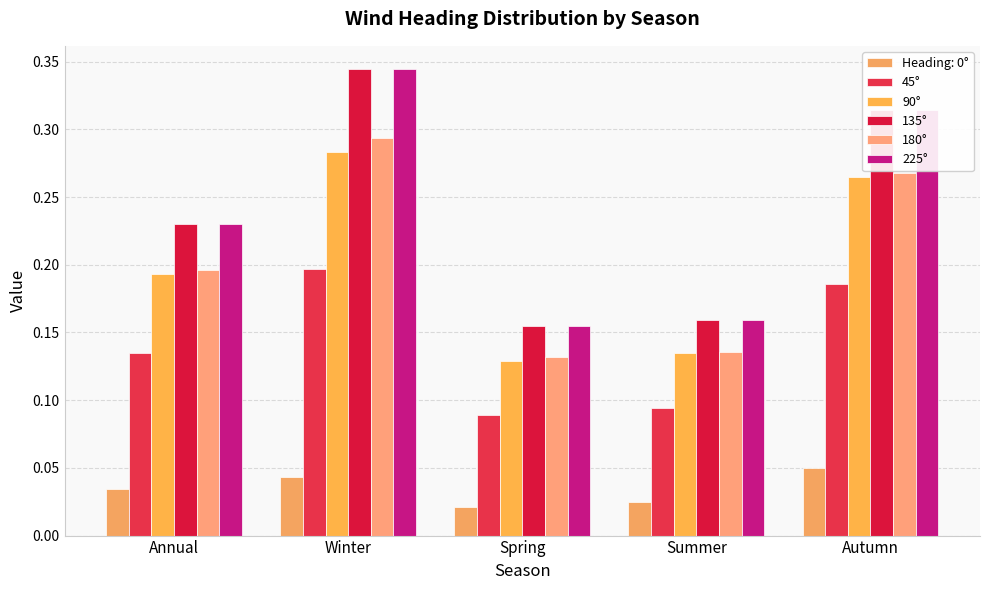

What is the value of the 45° bar at the 3rd from the left?

0.1